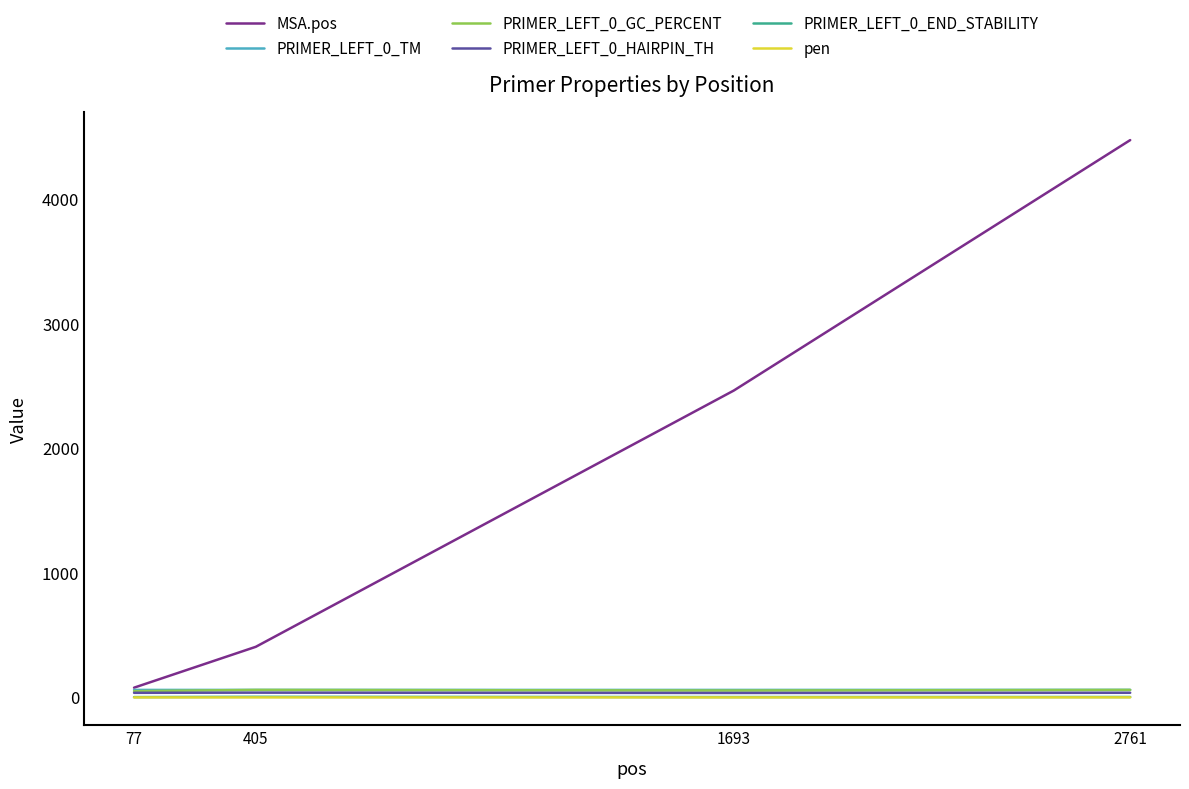

Where is MSA.pos nearest to the value 2275?

1693